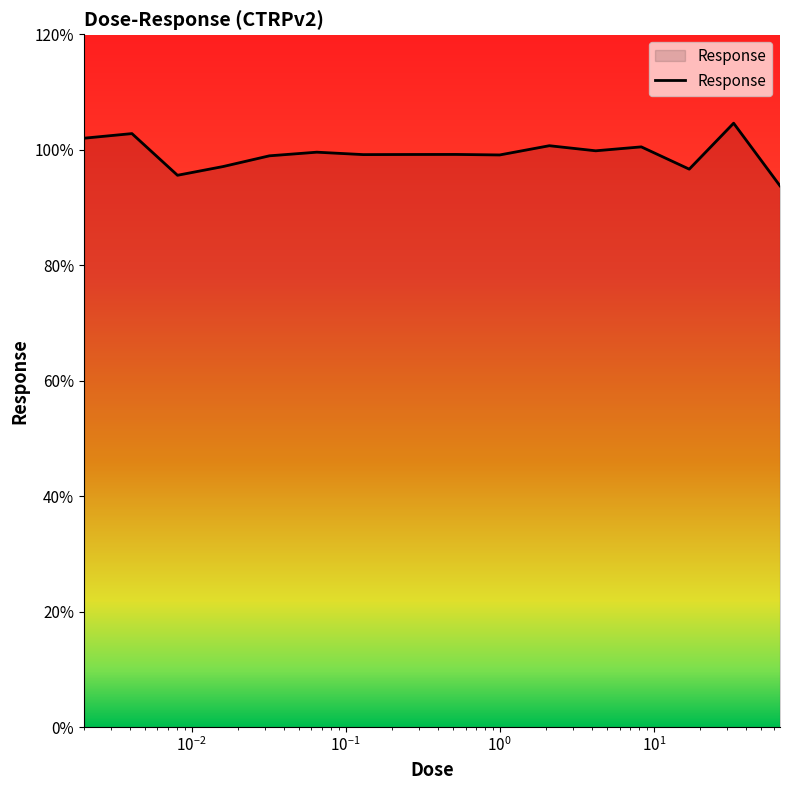

What is the greatest value displayed?

104.6